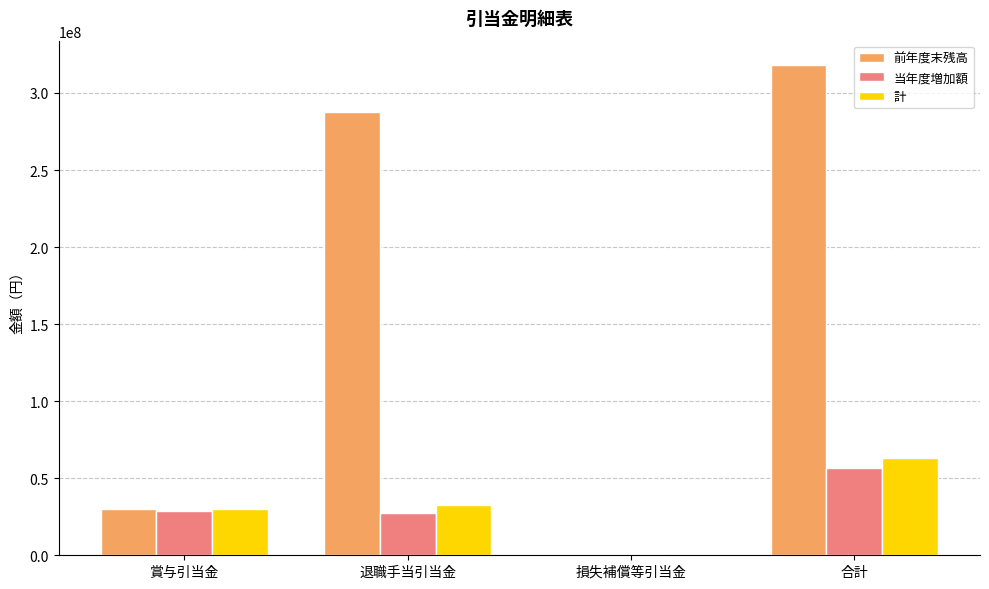

Between 賞与引当金 and 合計, which series saw the biggest shift?

前年度末残高